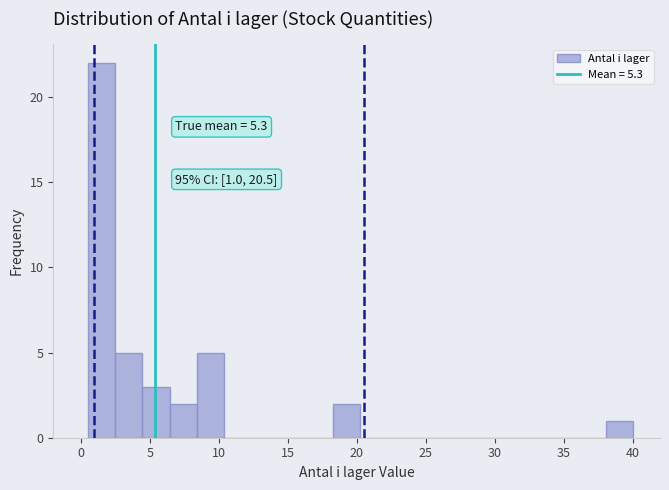

Read against the x-axis, roughly where is the centre of the tallest bar?

1.5